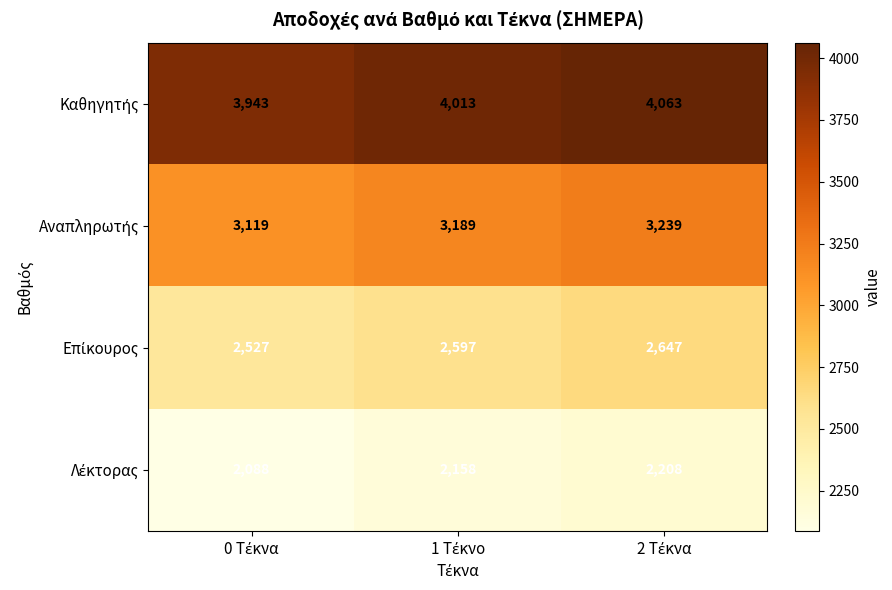

Count the number of data series in this chart.

4